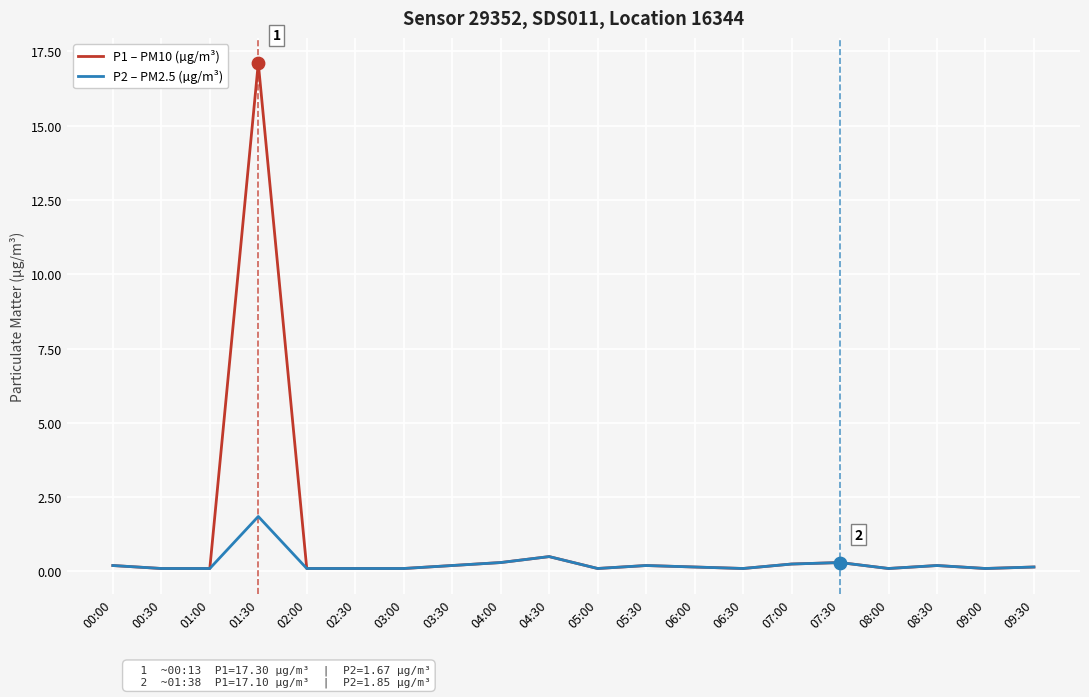

What are all the series names shown in the legend?

P1 – PM10 (µg/m³), P2 – PM2.5 (µg/m³)